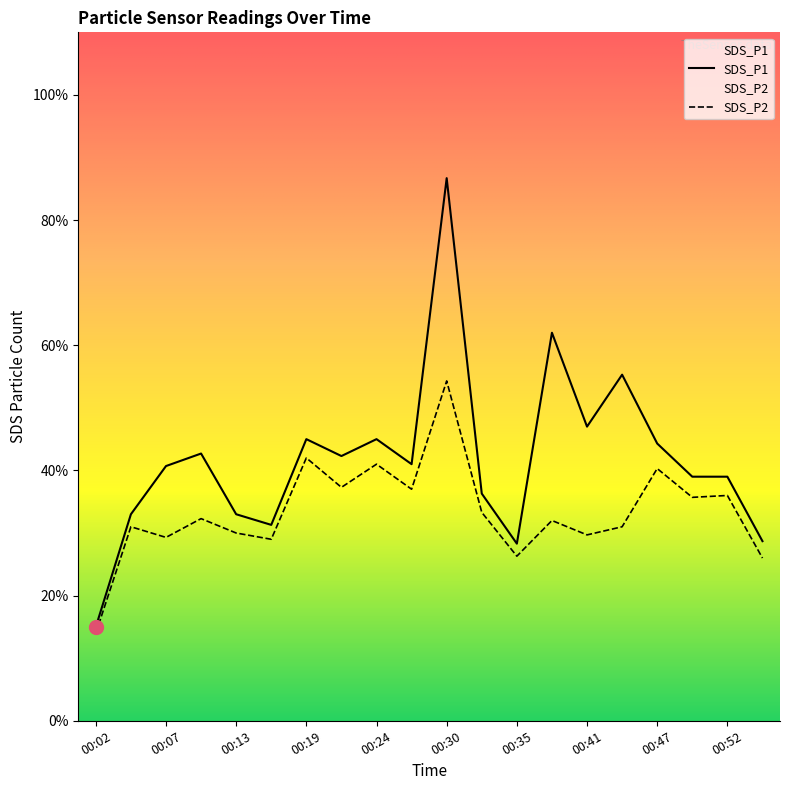

Reading left to right, extract all data points from this chart.

SDS_P1: 1.5	3.3	4.1	4.3	3.3	3.1	4.5	4.2	4.5	4.1	8.7	3.6	2.8	6.2	4.7	5.5	4.4	3.9	3.9	2.9
SDS_P2: 1.4	3.1	2.9	3.2	3.0	2.9	4.2	3.7	4.1	3.7	5.4	3.3	2.6	3.2	3.0	3.1	4.0	3.6	3.6	2.6